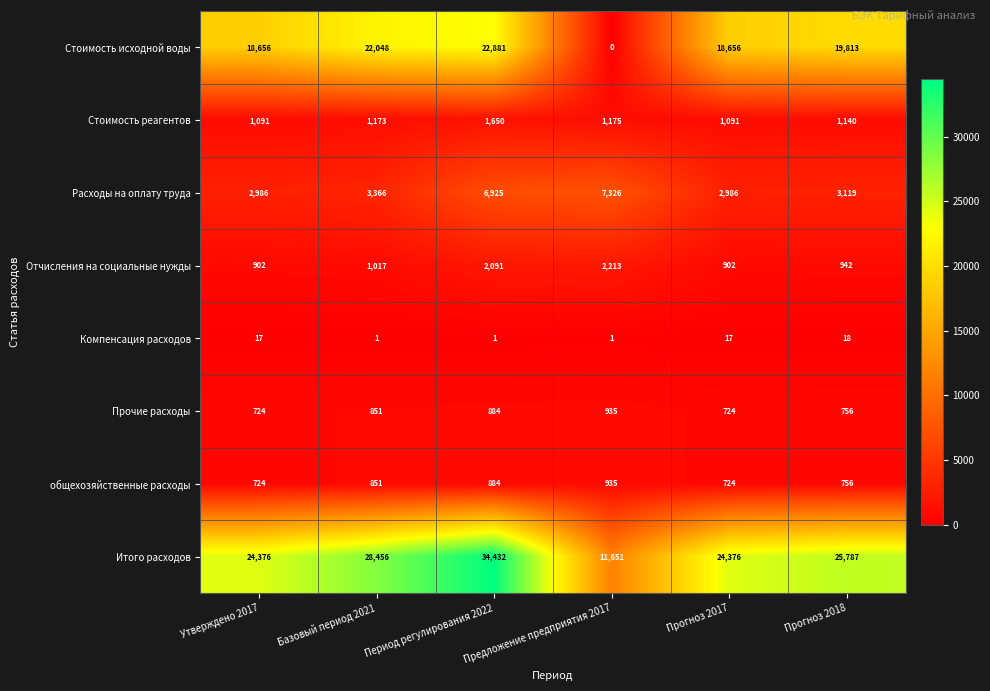

Which series changed the most between Период регулирования 2022 and Прогноз 2017?

Итого расходов